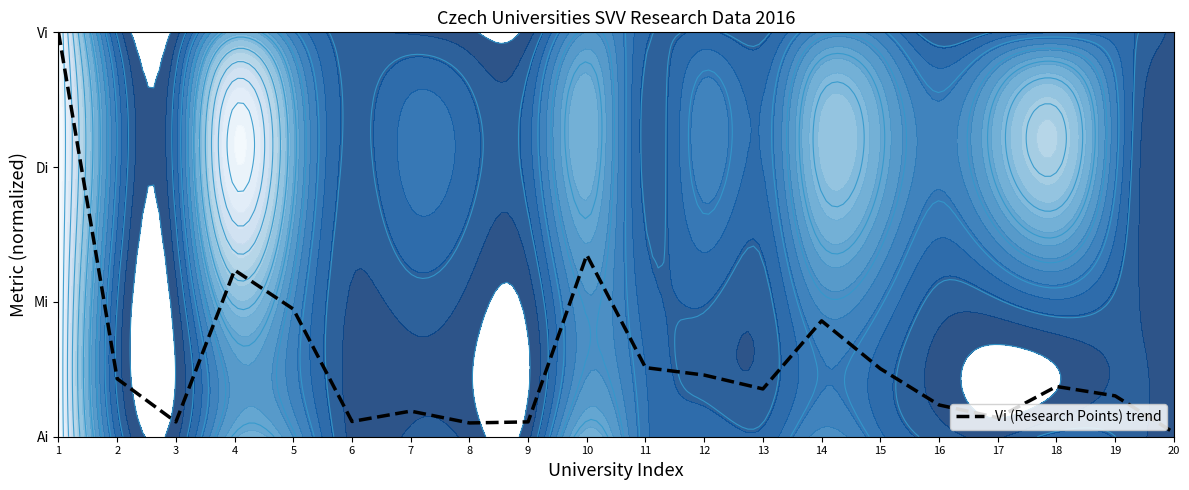

Is it true that the value at 20 is 0.0?

True